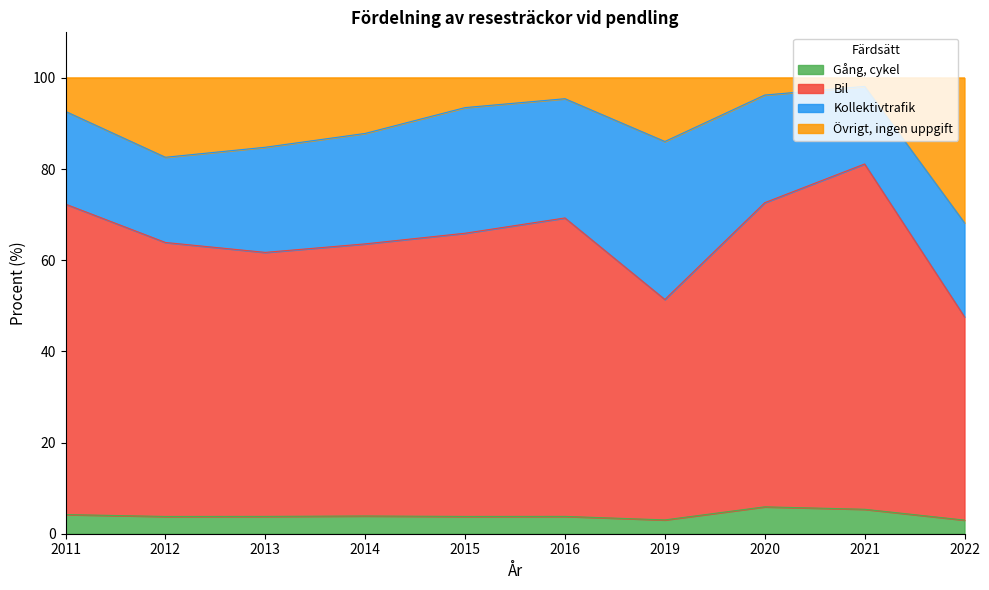

True or false: Gång, cykel has a value of 3.0 at 2022.

True